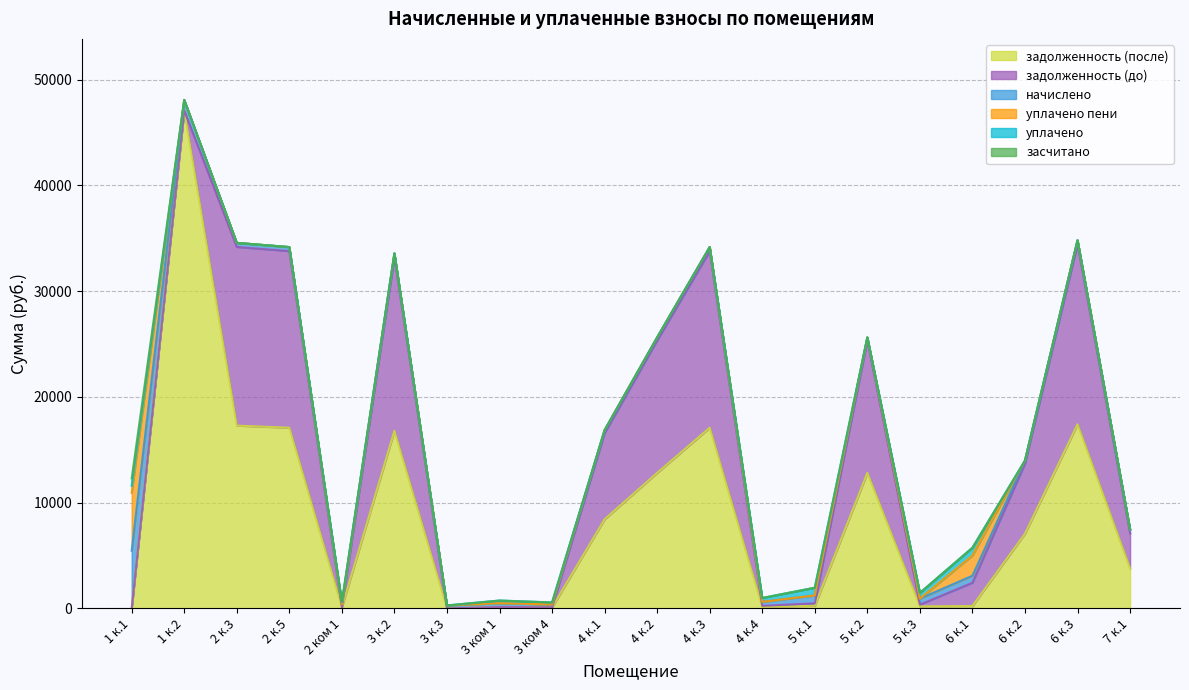

Is it true that уплачено equals 729.3 at 6 к.1?

True